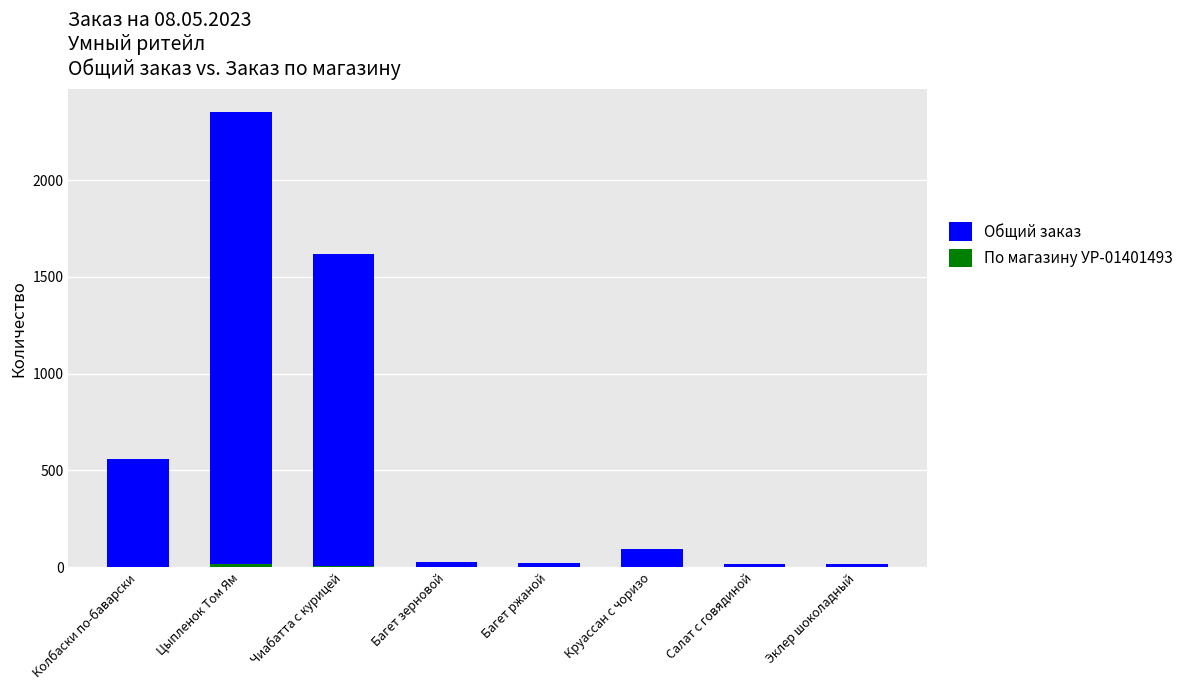

What is the total value across all series at Багет ржаной?

23